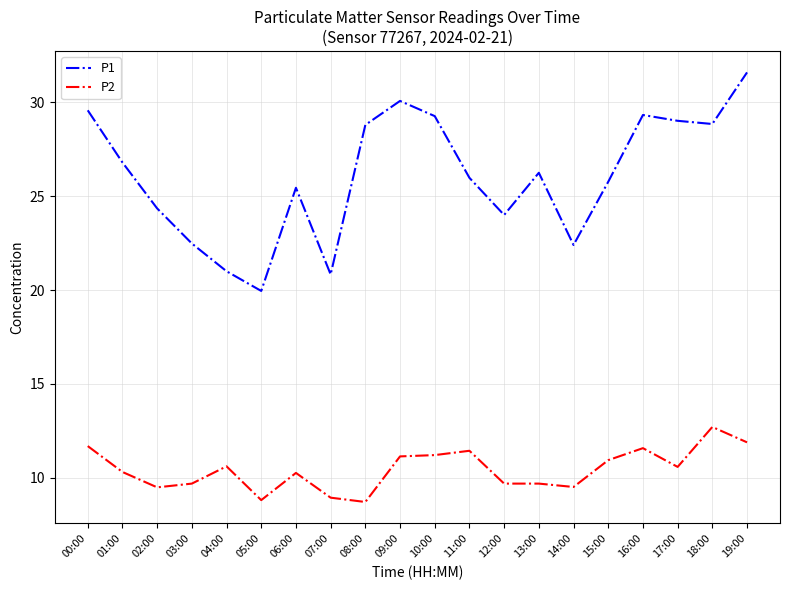

List the series in order of their overall mean, highest first.

P1, P2